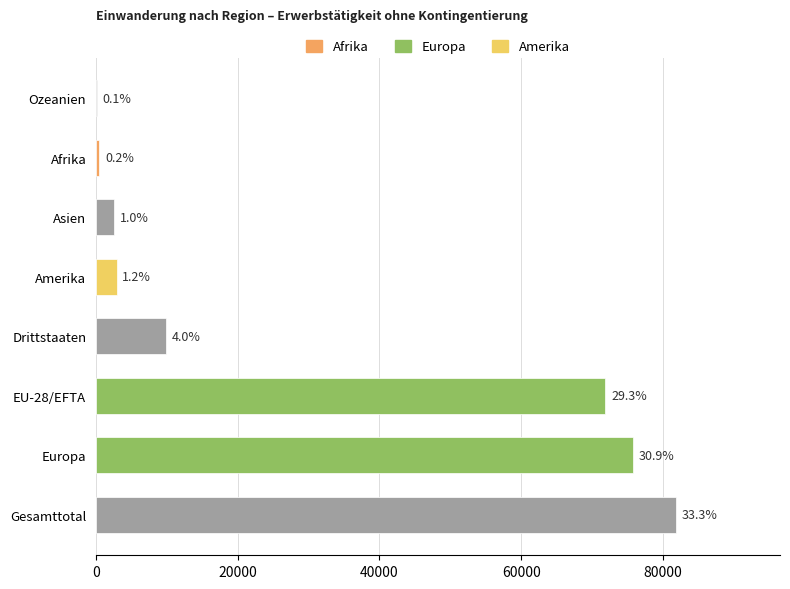

Are the bars horizontal?

Yes